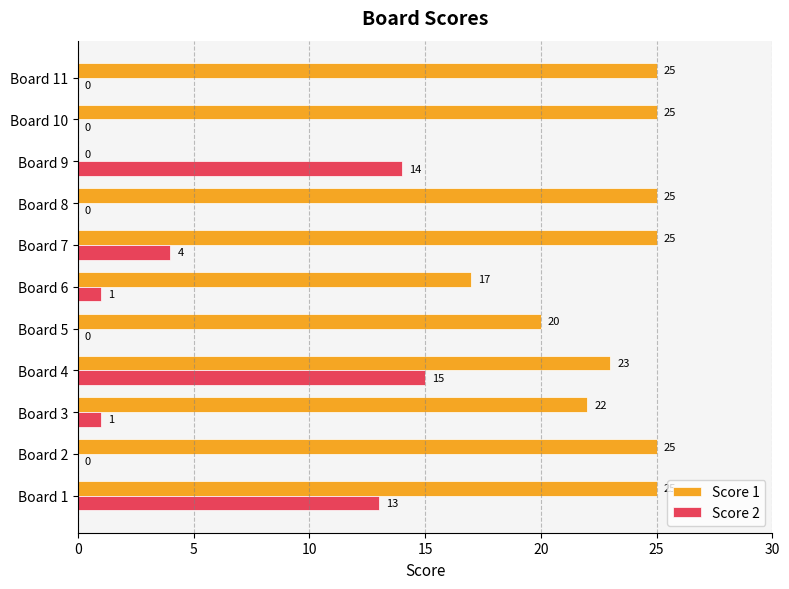

At which label does Score 2 reach its peak?

Board 4